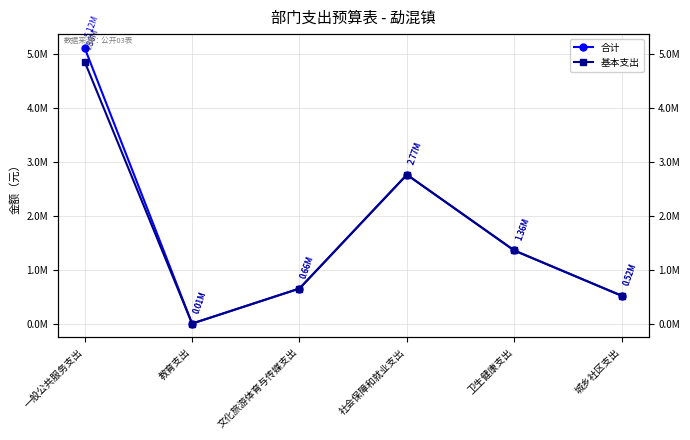

Reading right to left, transcribe all the data shown in this chart.

合计: 城乡社区支出=524015.3	卫生健康支出=1362739.4	社会保障和就业支出=2767647.0	文化旅游体育与传媒支出=657898.2	教育支出=8400.0	一般公共服务支出=5117048.0
基本支出: 城乡社区支出=524015.3	卫生健康支出=1362739.4	社会保障和就业支出=2767647.0	文化旅游体育与传媒支出=657898.2	教育支出=8400.0	一般公共服务支出=4862048.0